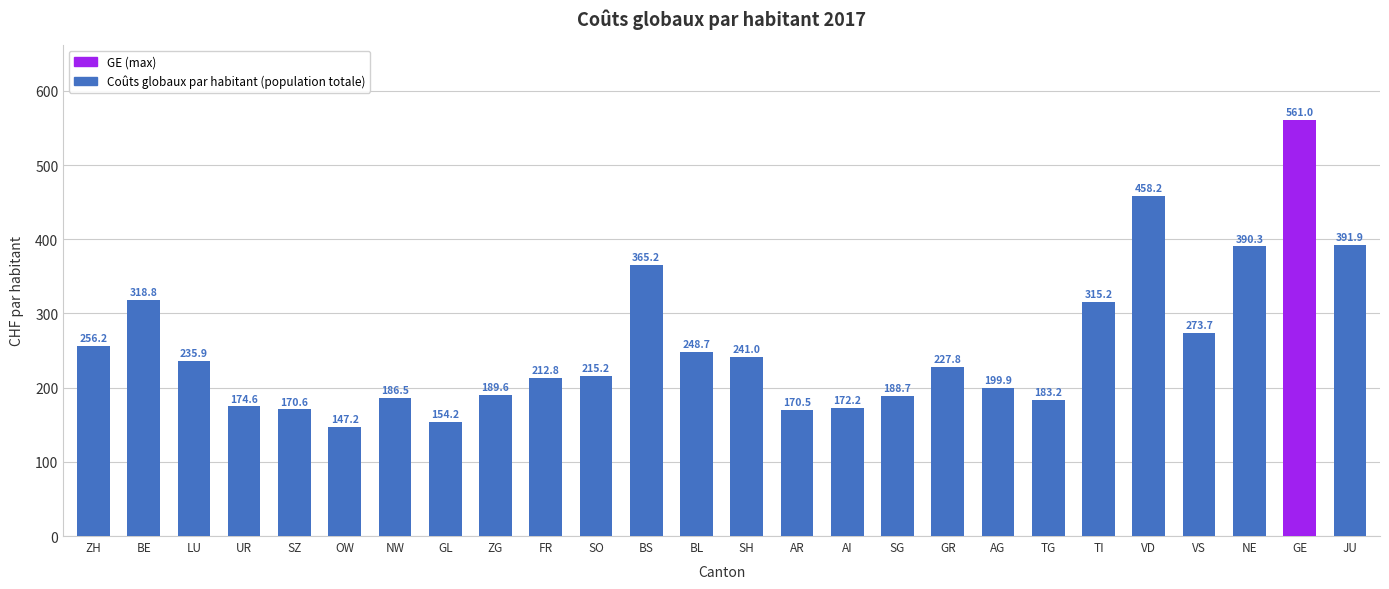

Which label corresponds to the smallest value in the chart?

OW